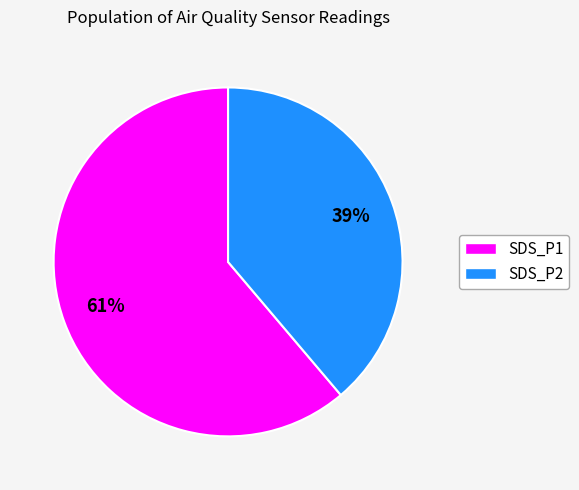

Which category has the biggest portion of the pie?

SDS_P1